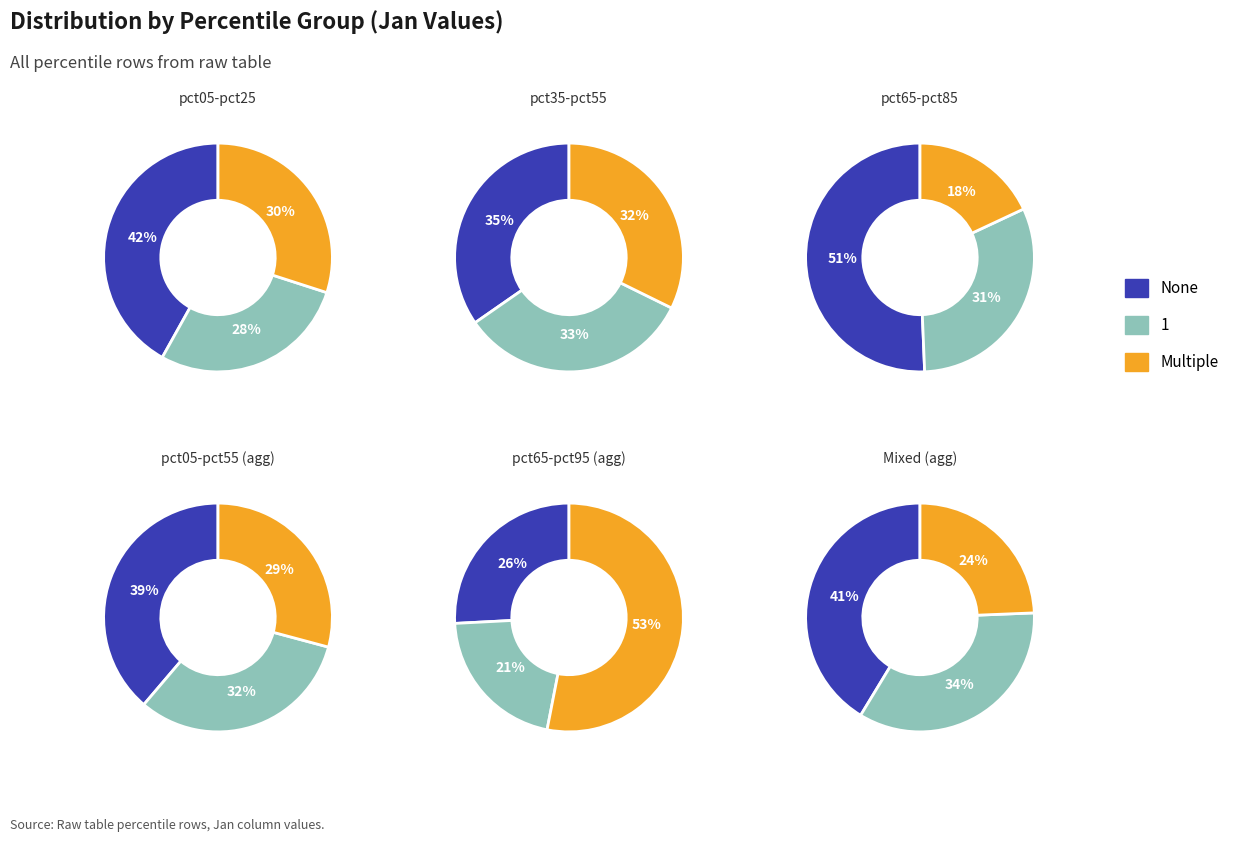

Approximately how many times larger is the value at pct65 compared to pct15?

0.8